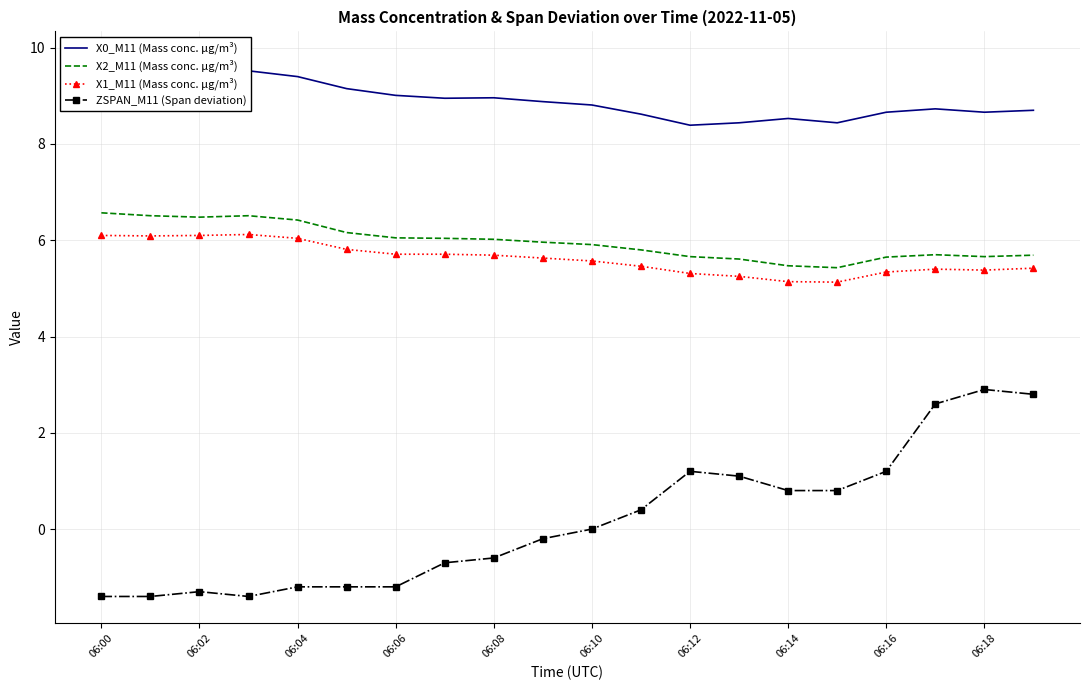

Which series has the largest total across all categories?

X0_M11 (Mass conc. μg/m³)